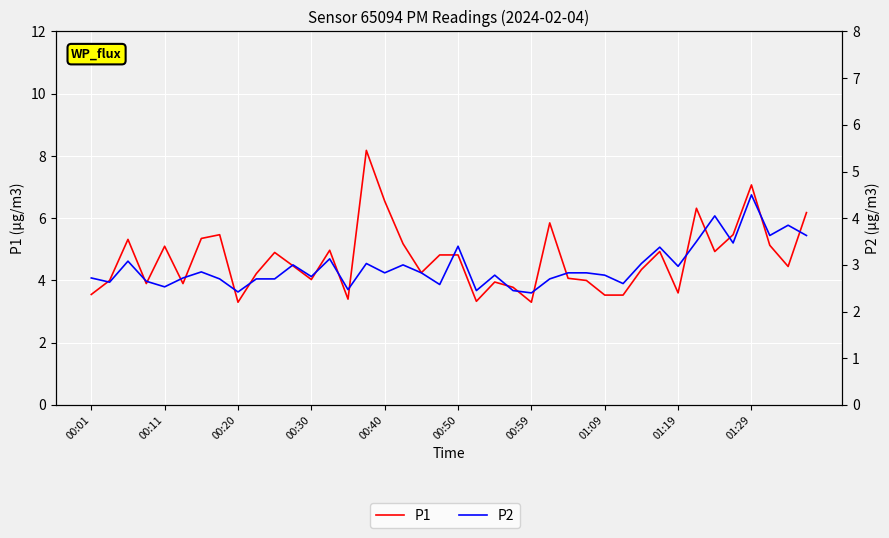

True or false: P1 and P2 cross at least once.

False